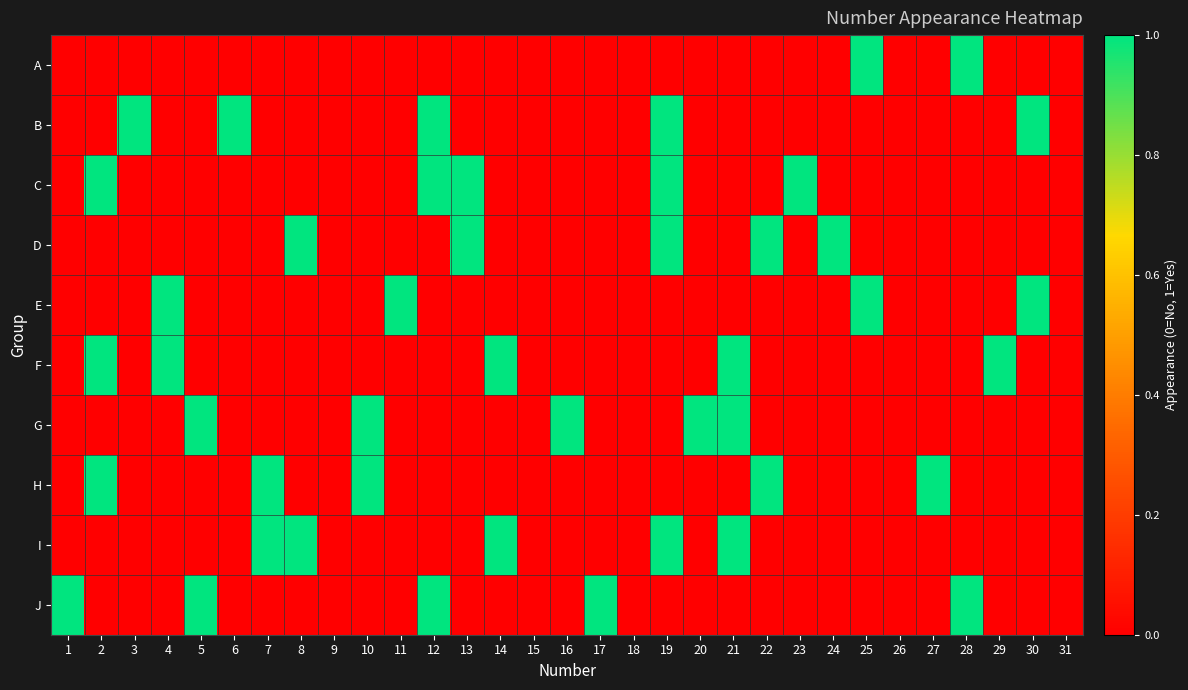

How many data points does each series have?

31